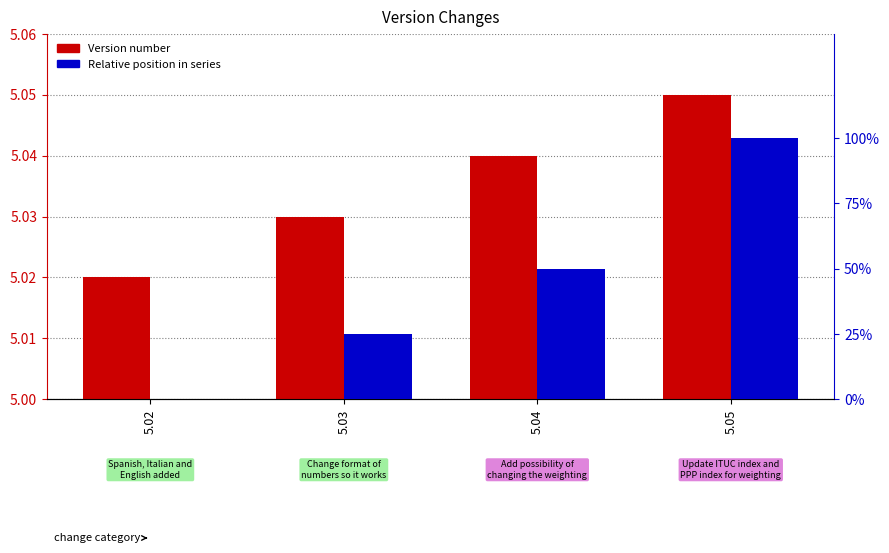

What are all the series names shown in the legend?

Version number, Relative position in series